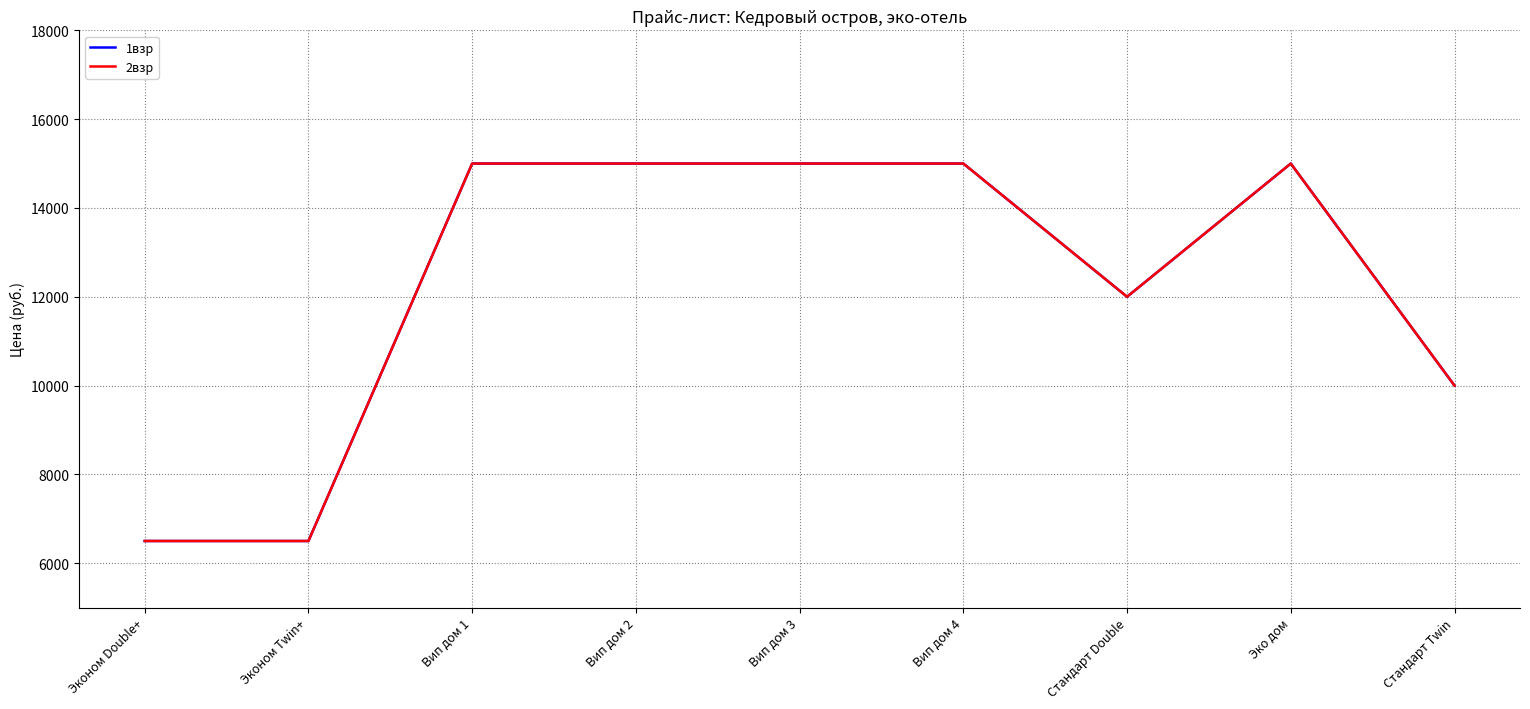

True or false: 1взр has more than 0 points higher than both neighbors.

True